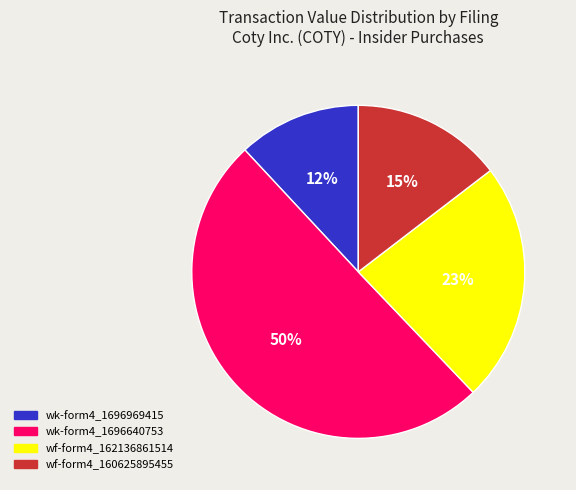

True or false: wf-form4_160625895455 accounts for 15% of the total.

True